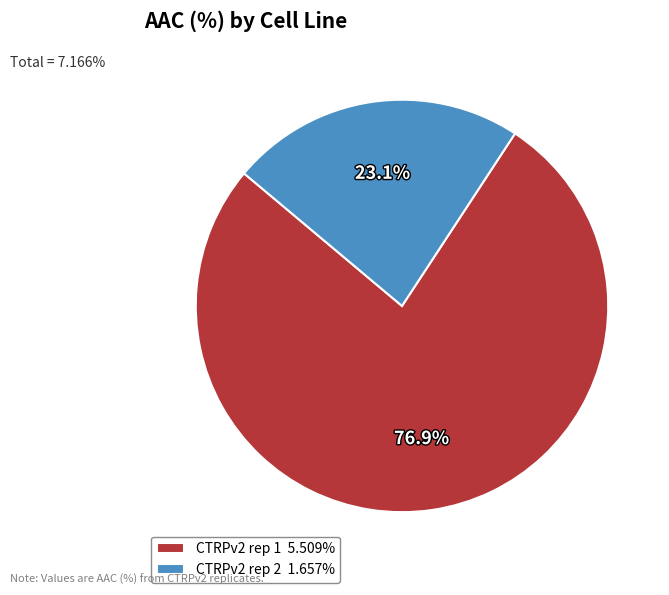

The CTRPv2 rep 1 slice represents 92% of the pie. True or false?

False